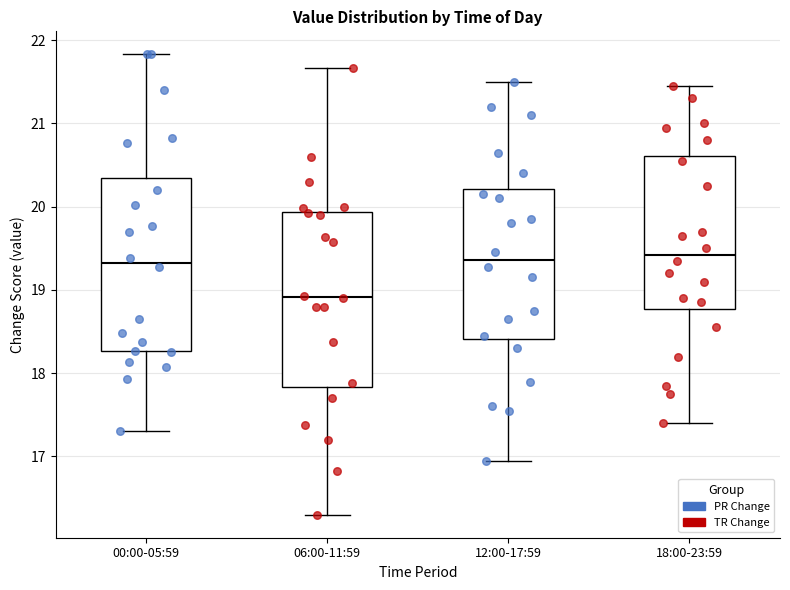

Reading left to right, transcribe this box plot: for each box, give where its median line is, the range the box spans, and where its two whiskers end, as read against the y-axis. The values are not printed on the chart, so give them approximately, as read against the axis.

00:00-05:59: median 19.3, box 18.3 to 20.3, whiskers 17.3 to 21.8
06:00-11:59: median 18.9, box 17.8 to 19.9, whiskers 16.3 to 21.7
12:00-17:59: median 19.4, box 18.4 to 20.2, whiskers 17.0 to 21.5
18:00-23:59: median 19.4, box 18.8 to 20.6, whiskers 17.4 to 21.5